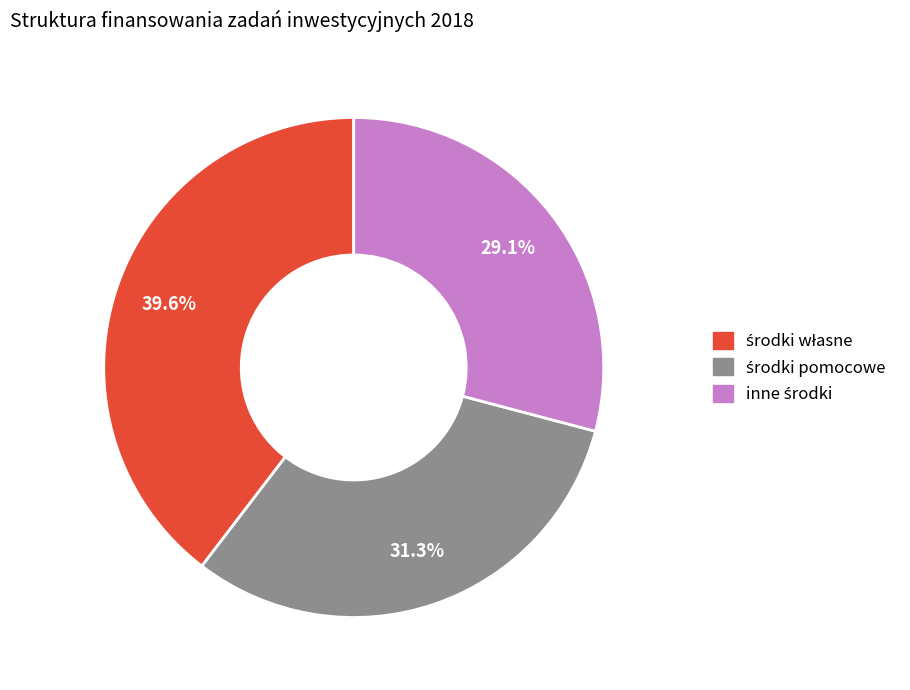

Is there a majority slice in this chart?

No